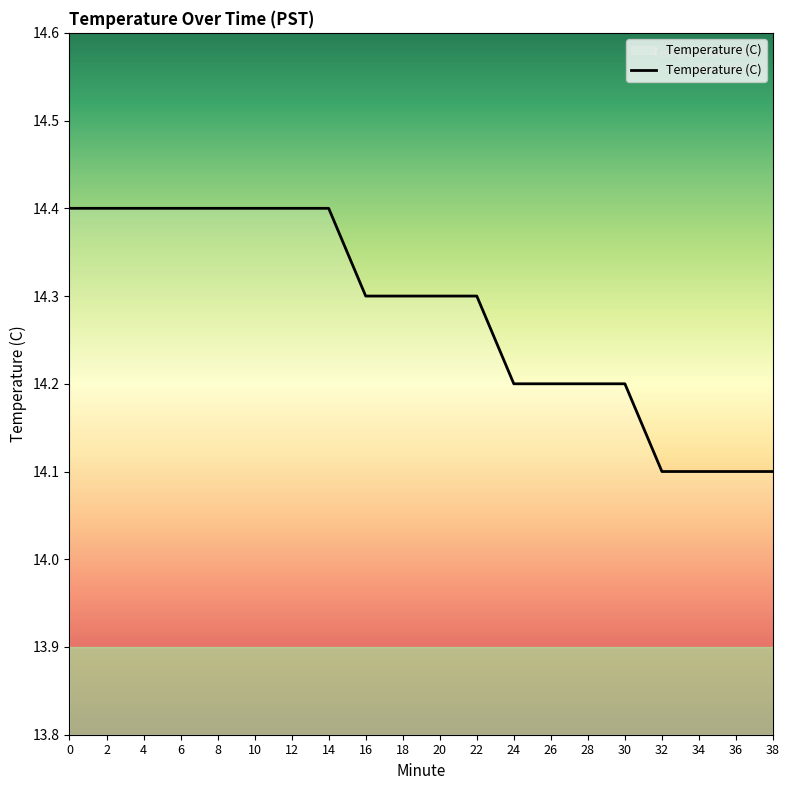

What is the difference between the values at 2 and 36?

0.3